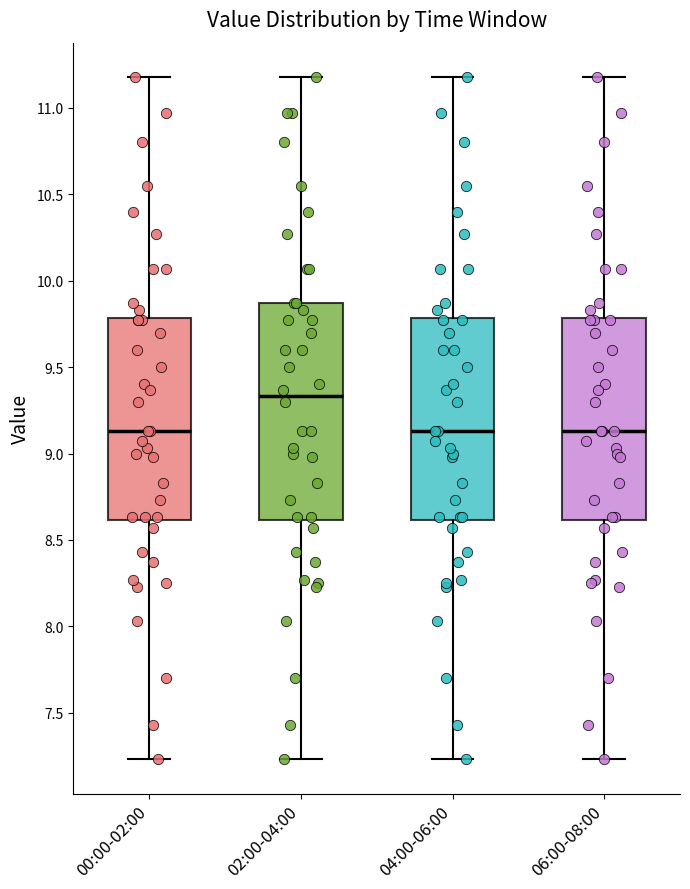

Reading left to right, transcribe this box plot: for each box, give where its median line is, the range the box spans, and where its two whiskers end, as read against the y-axis. The values are not printed on the chart, so give them approximately, as read against the axis.

00:00-02:00: median 9.15, box 8.60 to 9.80, whiskers 7.25 to 11.20
02:00-04:00: median 9.35, box 8.60 to 9.85, whiskers 7.25 to 11.20
04:00-06:00: median 9.15, box 8.60 to 9.80, whiskers 7.25 to 11.20
06:00-08:00: median 9.15, box 8.60 to 9.80, whiskers 7.25 to 11.20